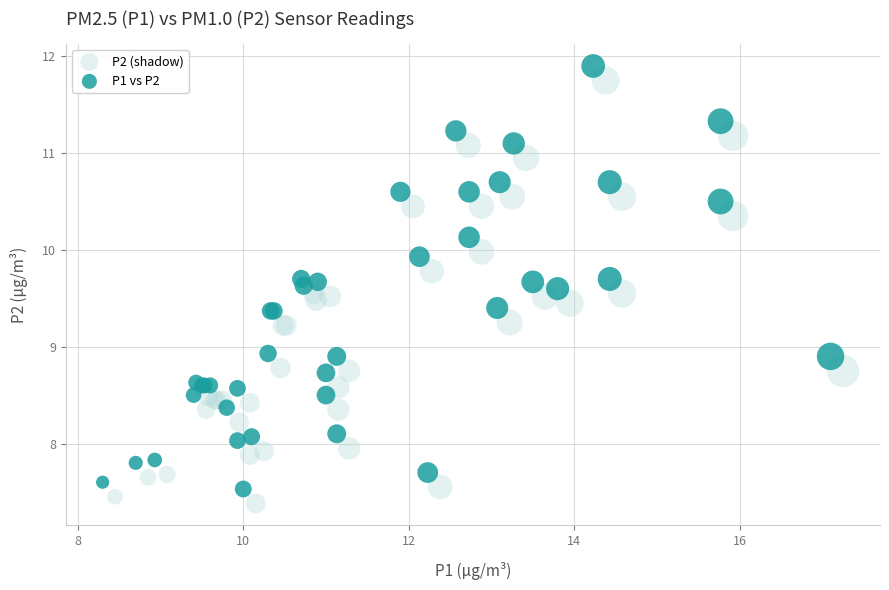

Which series contains the lowest Y value?

P2 (shadow)